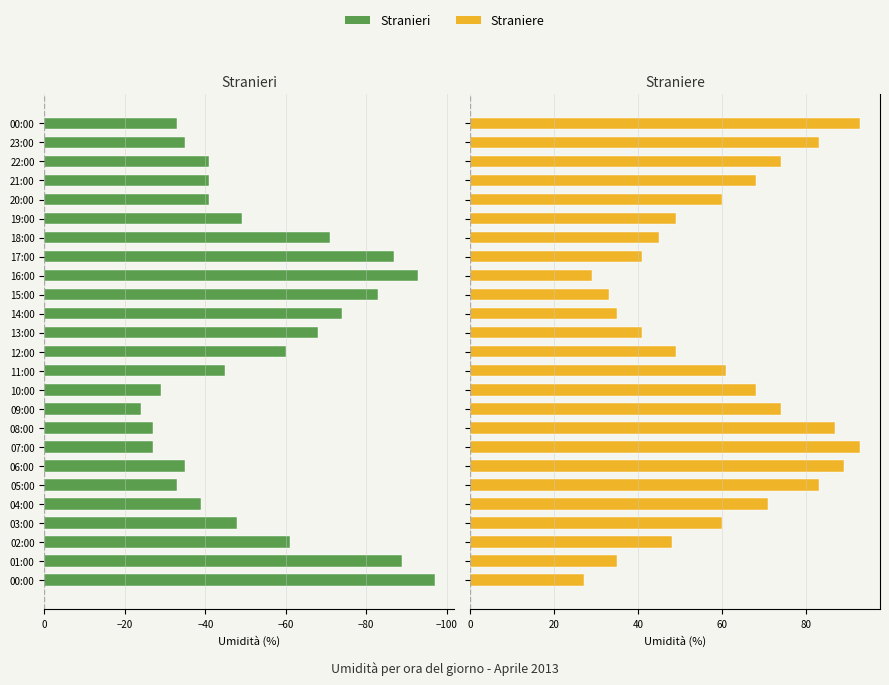

The Straniere series shows 79 at 03:00. True or false?

False